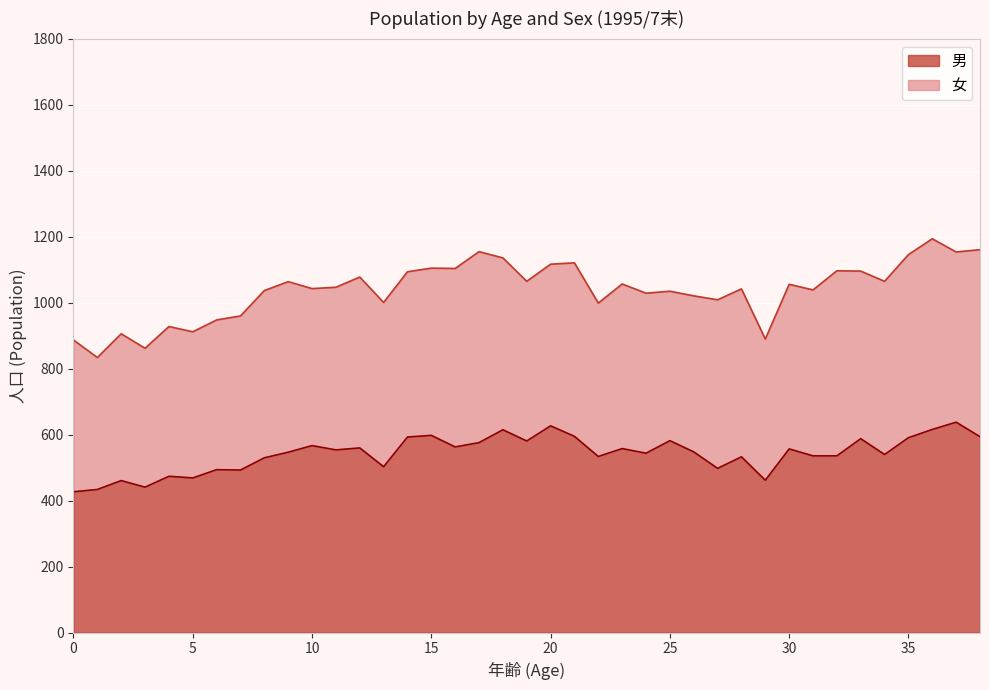

List the labels in order of value, largest first.

37, 20, 36, 18, 15, 21, 38, 14, 35, 33, 25, 19, 17, 10, 16, 12, 23, 30, 11, 26, 9, 24, 34, 31, 32, 22, 28, 8, 13, 27, 6, 7, 4, 5, 29, 2, 3, 1, 0